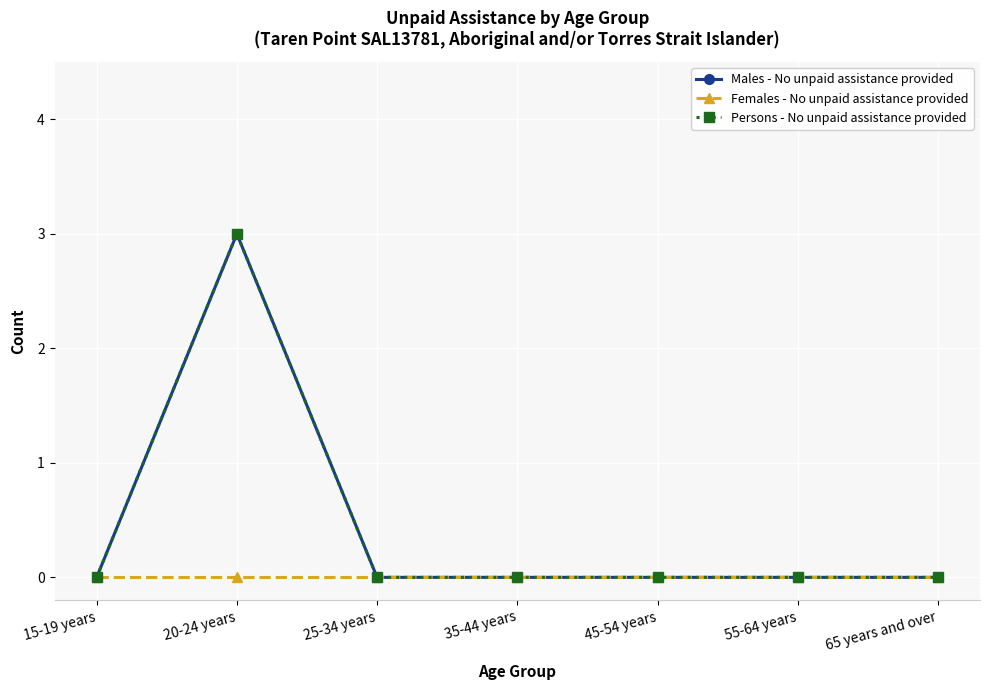

What is the approximate value of Persons - No unpaid assistance provided at 20-24 years?

3